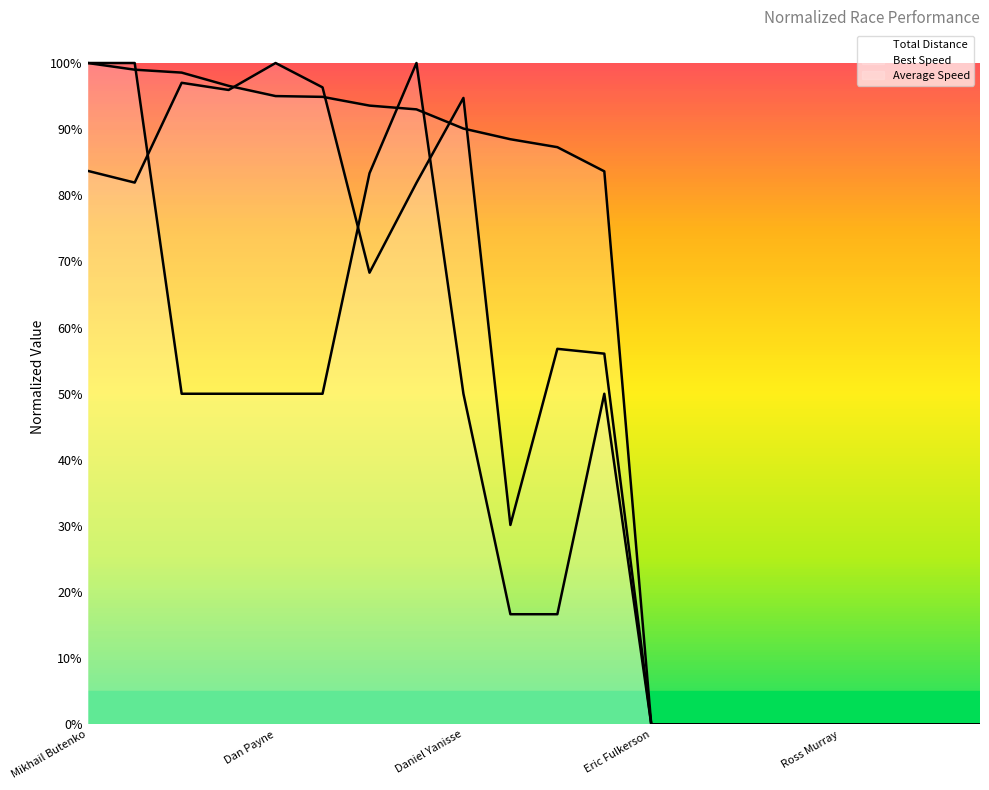

What is the label of the 14th point from the left?

Michael Lowe